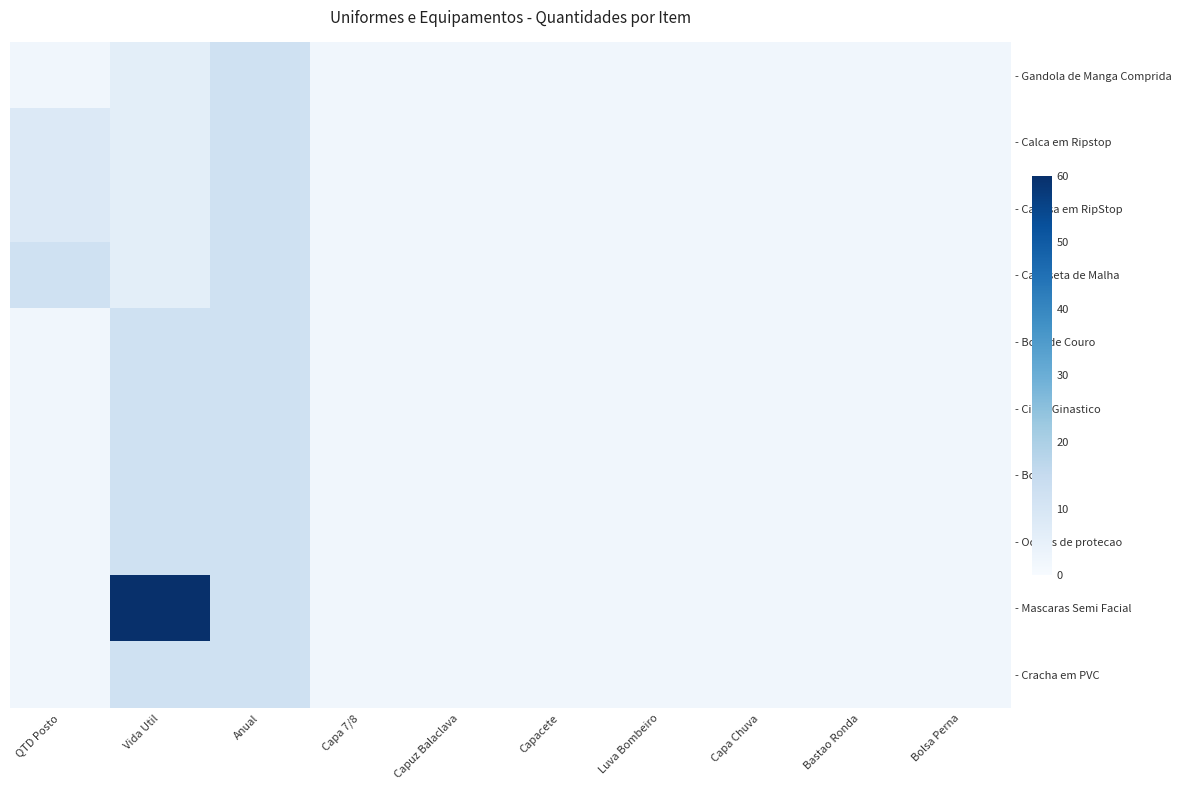

Reading right to left, what are all the values shown in this chart?

- Gandola de Manga Comprida: Bolsa Perna=2	Bastao Ronda=2	Capa Chuva=2	Luva Bombeiro=2	Capacete=2	Capuz Balaclava=2	Capa 7/8=2	Anual=12	Vida Util=6	QTD Posto=2
- Calca em Ripstop: Bolsa Perna=2	Bastao Ronda=2	Capa Chuva=2	Luva Bombeiro=2	Capacete=2	Capuz Balaclava=2	Capa 7/8=2	Anual=12	Vida Util=6	QTD Posto=8
- Camisa em RipStop: Bolsa Perna=2	Bastao Ronda=2	Capa Chuva=2	Luva Bombeiro=2	Capacete=2	Capuz Balaclava=2	Capa 7/8=2	Anual=12	Vida Util=6	QTD Posto=8
- Camiseta de Malha: Bolsa Perna=2	Bastao Ronda=2	Capa Chuva=2	Luva Bombeiro=2	Capacete=2	Capuz Balaclava=2	Capa 7/8=2	Anual=12	Vida Util=6	QTD Posto=12
- Bota de Couro: Bolsa Perna=2	Bastao Ronda=2	Capa Chuva=2	Luva Bombeiro=2	Capacete=2	Capuz Balaclava=2	Capa 7/8=2	Anual=12	Vida Util=12	QTD Posto=2
- Cinto Ginastico: Bolsa Perna=2	Bastao Ronda=2	Capa Chuva=2	Luva Bombeiro=2	Capacete=2	Capuz Balaclava=2	Capa 7/8=2	Anual=12	Vida Util=12	QTD Posto=2
- Bone: Bolsa Perna=2	Bastao Ronda=2	Capa Chuva=2	Luva Bombeiro=2	Capacete=2	Capuz Balaclava=2	Capa 7/8=2	Anual=12	Vida Util=12	QTD Posto=2
- Oculos de protecao: Bolsa Perna=2	Bastao Ronda=2	Capa Chuva=2	Luva Bombeiro=2	Capacete=2	Capuz Balaclava=2	Capa 7/8=2	Anual=12	Vida Util=12	QTD Posto=2
- Mascaras Semi Facial: Bolsa Perna=2	Bastao Ronda=2	Capa Chuva=2	Luva Bombeiro=2	Capacete=2	Capuz Balaclava=2	Capa 7/8=2	Anual=12	Vida Util=60	QTD Posto=2
- Cracha em PVC: Bolsa Perna=2	Bastao Ronda=2	Capa Chuva=2	Luva Bombeiro=2	Capacete=2	Capuz Balaclava=2	Capa 7/8=2	Anual=12	Vida Util=12	QTD Posto=2